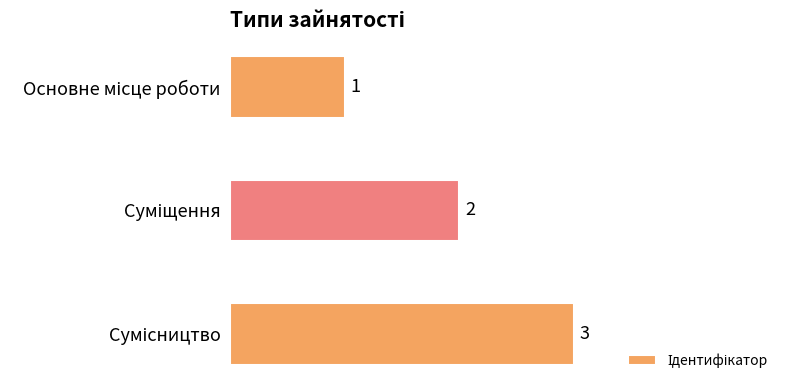

How many values are between 1 and 3?

3